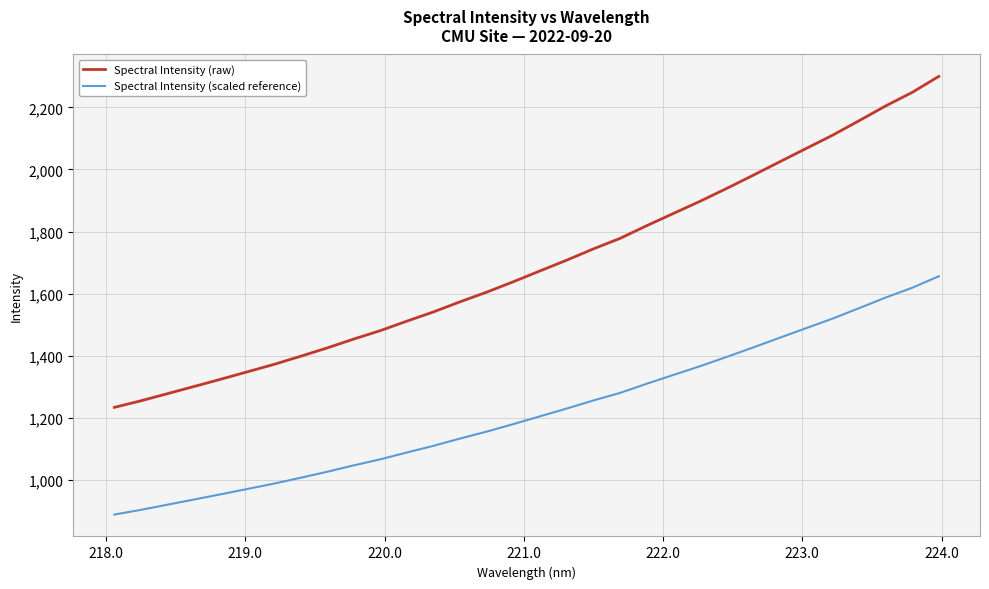

What is the greatest value displayed?

2300.0